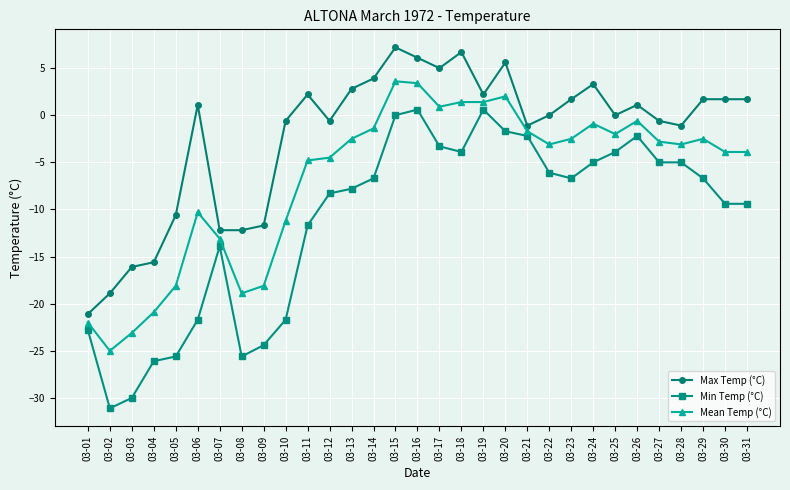

Rank the series at 03-29 from lowest to highest value.

Min Temp (°C), Mean Temp (°C), Max Temp (°C)